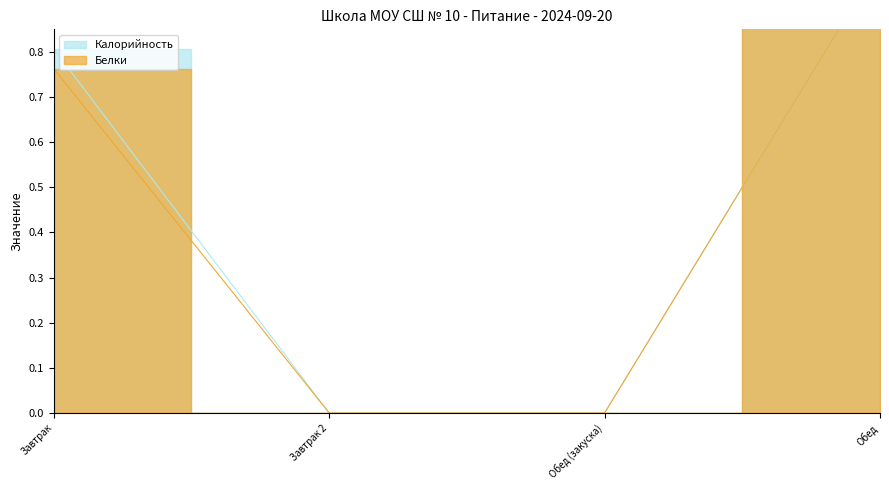

True or false: Белки has more than 2 points higher than both neighbors.

False